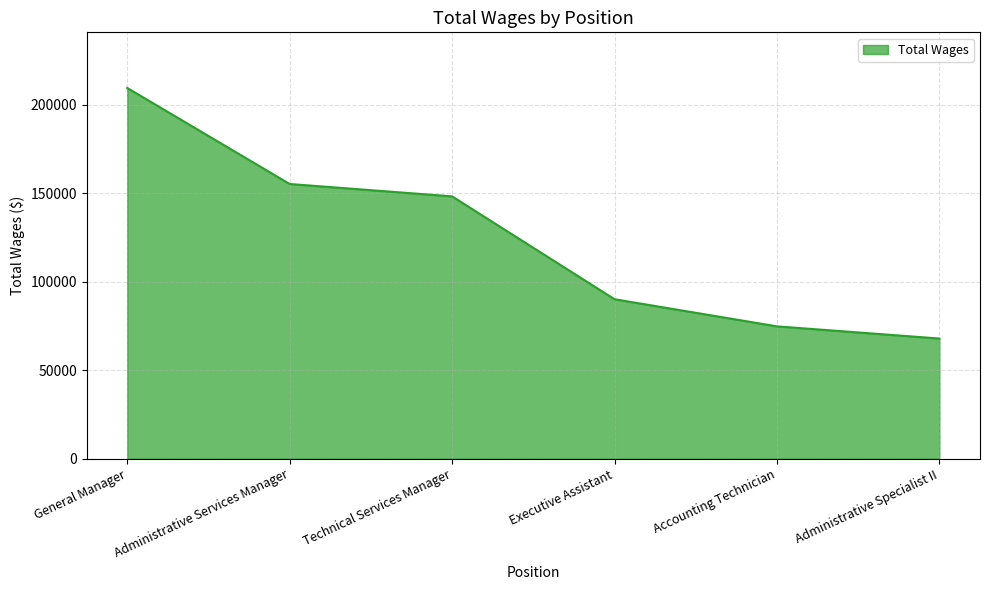

Rank the categories by value from lowest to highest.

Administrative Specialist II, Accounting Technician, Executive Assistant, Technical Services Manager, Administrative Services Manager, General Manager